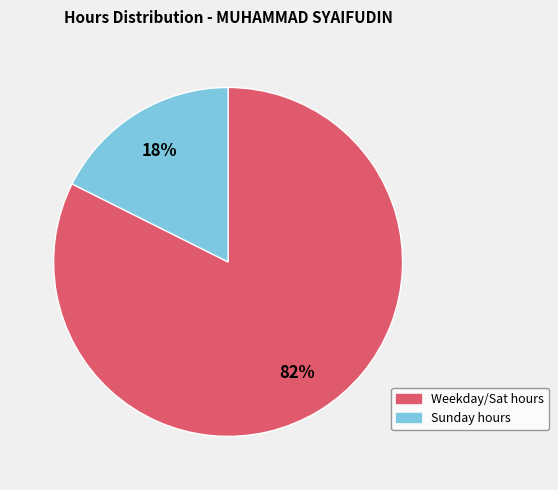

Is there a majority slice in this chart?

Yes